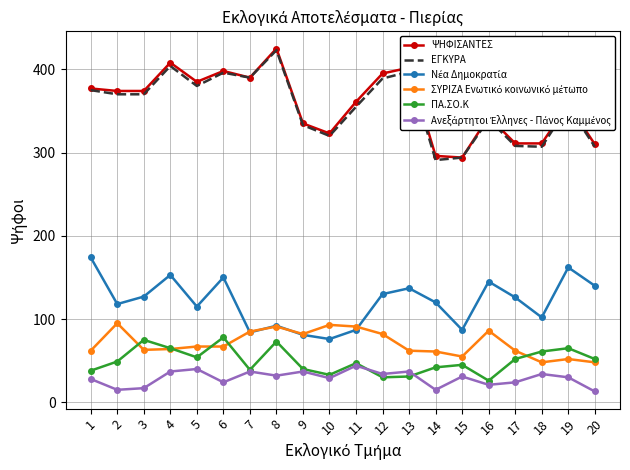

True or false: ΠΑ.ΣΟ.Κ has a value of 21 at 15.

False